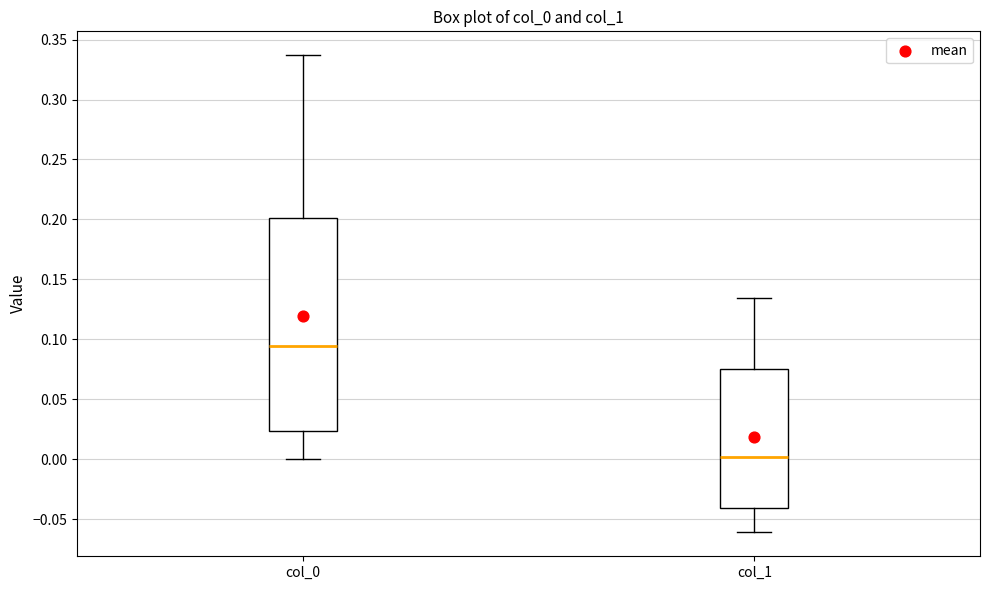

Which box is the tallest, from its lower edge to its upper edge?

col_0